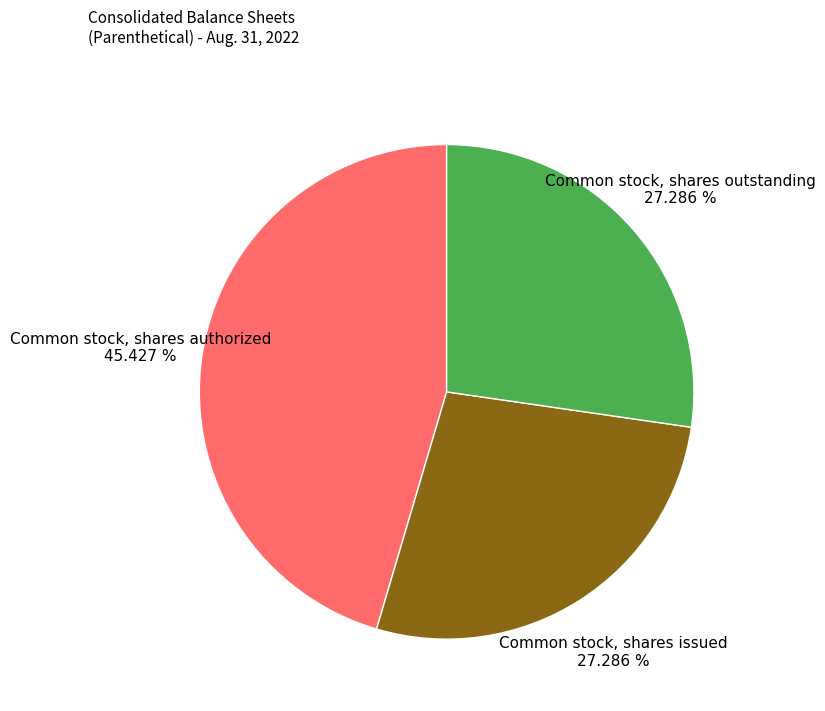

Is there a majority slice in this chart?

No